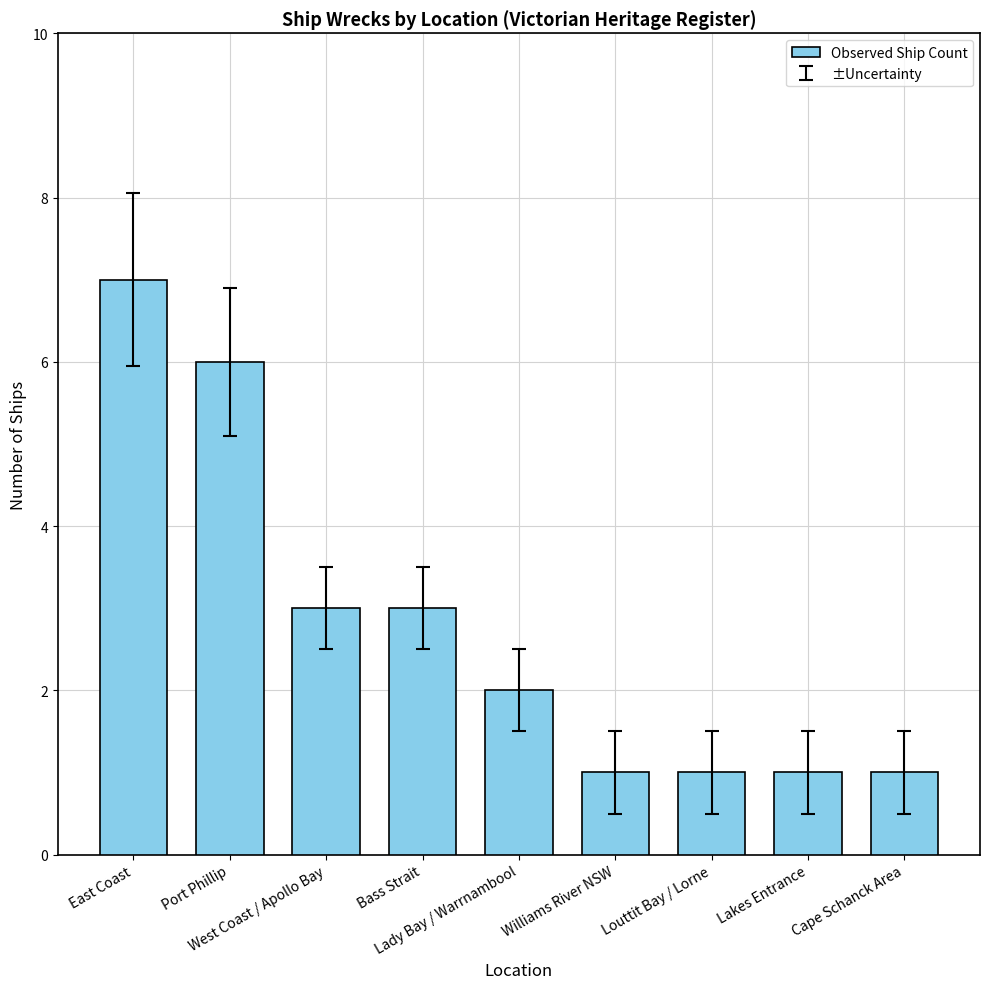

How many series are shown in this chart?

1